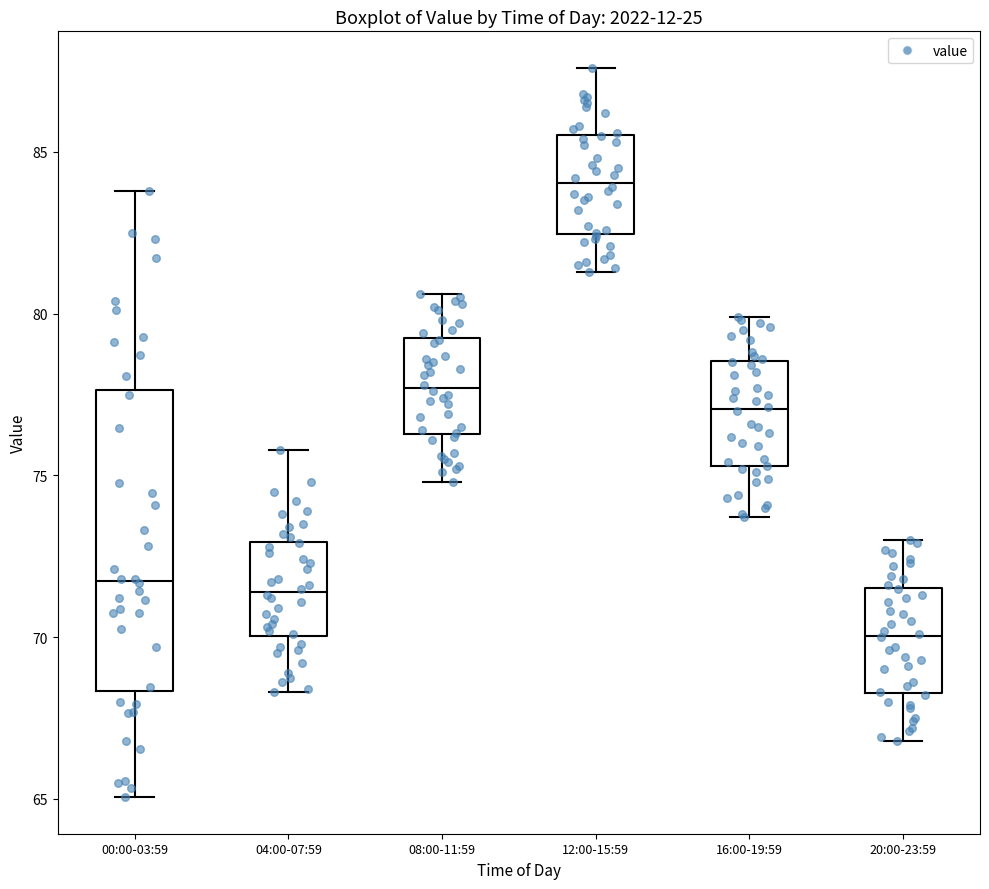

Reading left to right, transcribe this box plot: for each box, give where its median line is, the range the box spans, and where its two whiskers end, as read against the y-axis. The values are not printed on the chart, so give them approximately, as read against the axis.

00:00-03:59: median 71.5, box 68.5 to 77.5, whiskers 65.0 to 84.0
04:00-07:59: median 71.5, box 70.0 to 73.0, whiskers 68.5 to 76.0
08:00-11:59: median 77.5, box 76.5 to 79.5, whiskers 75.0 to 80.5
12:00-15:59: median 84.0, box 82.5 to 85.5, whiskers 81.5 to 87.5
16:00-19:59: median 77.0, box 75.5 to 78.5, whiskers 73.5 to 80.0
20:00-23:59: median 70.0, box 68.5 to 71.5, whiskers 67.0 to 73.0